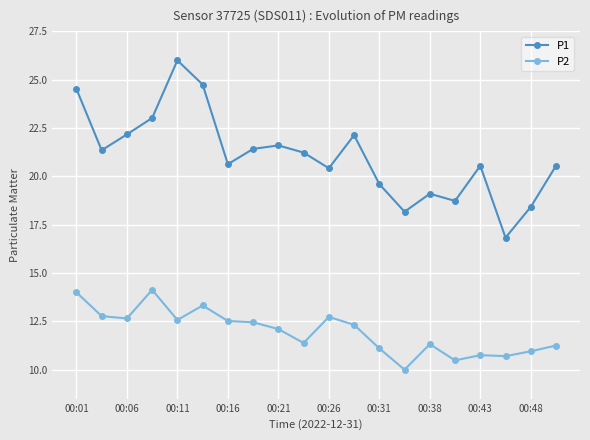

At how many categories does at least one series exceed 13?

20